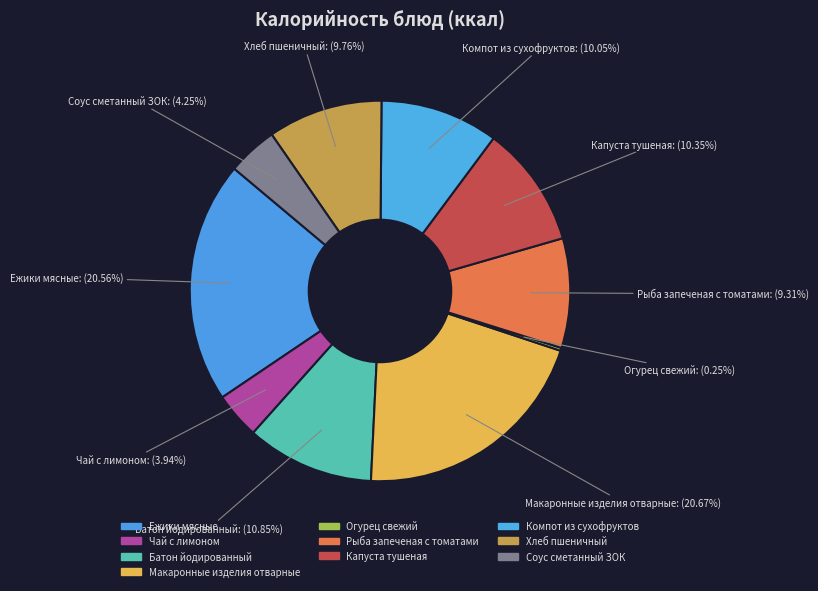

Combined, do Капуста тушеная and Макаронные изделия отварные account for over 50%?

No